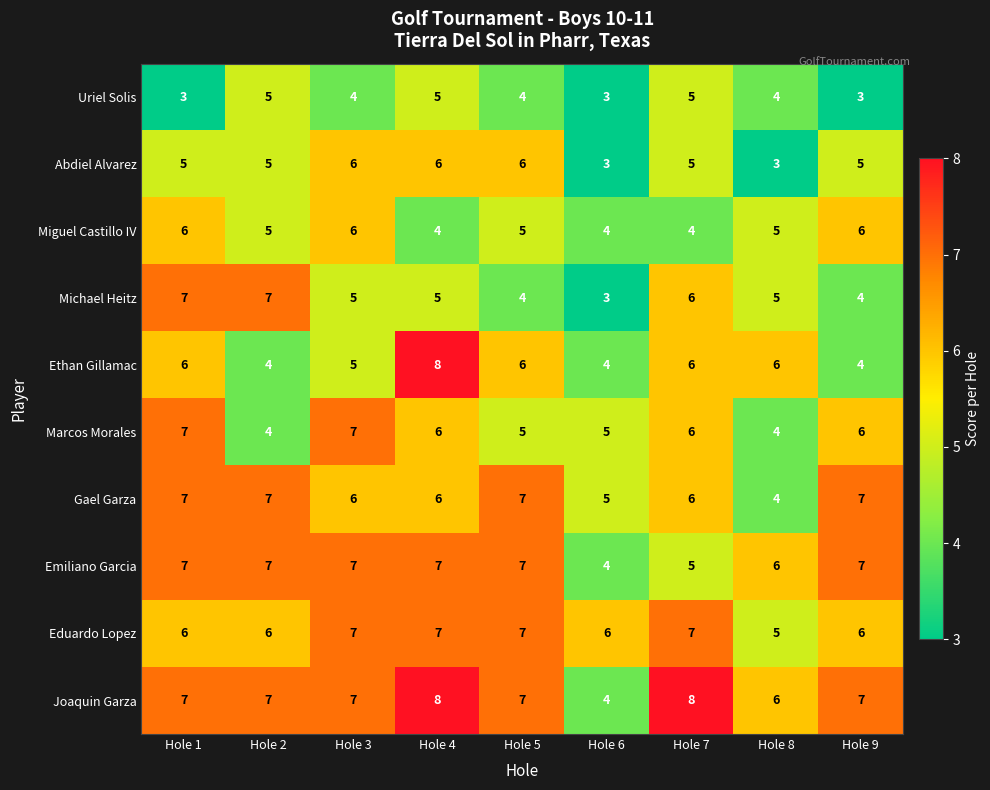

How many distinct data groups are displayed?

10